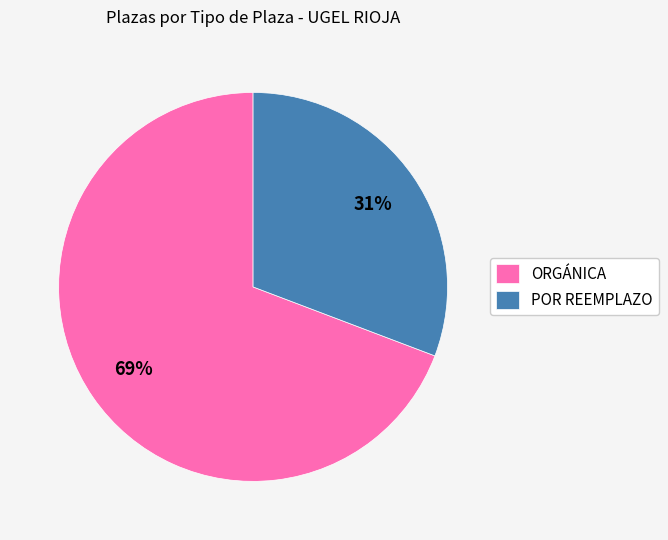

Is there any slice that represents more than half of the pie?

Yes